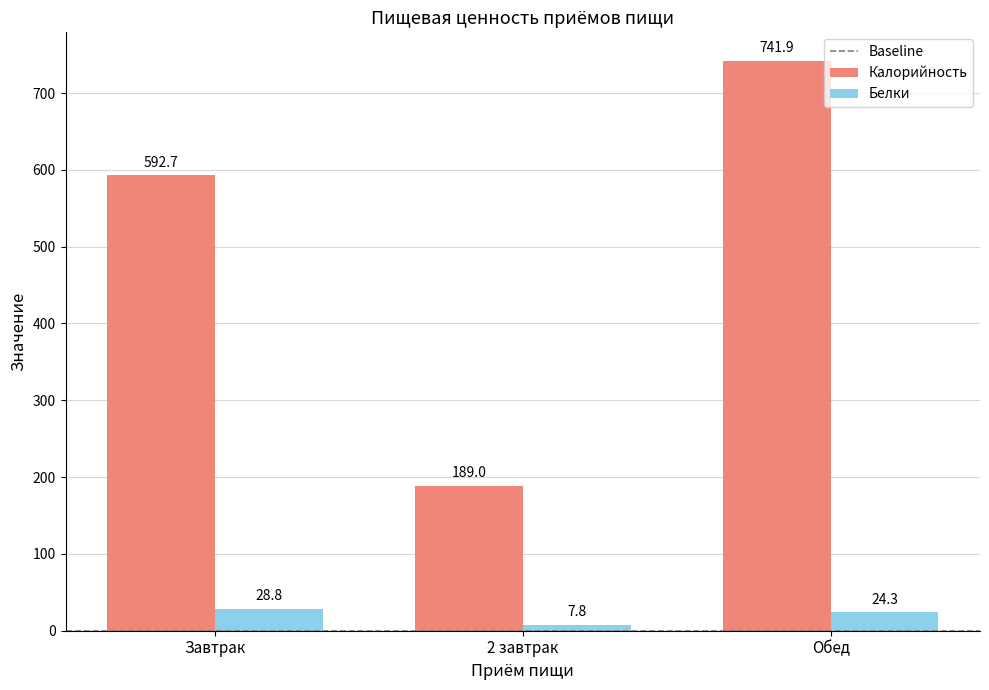

What is the label of the 2nd bar from the right?

2 завтрак